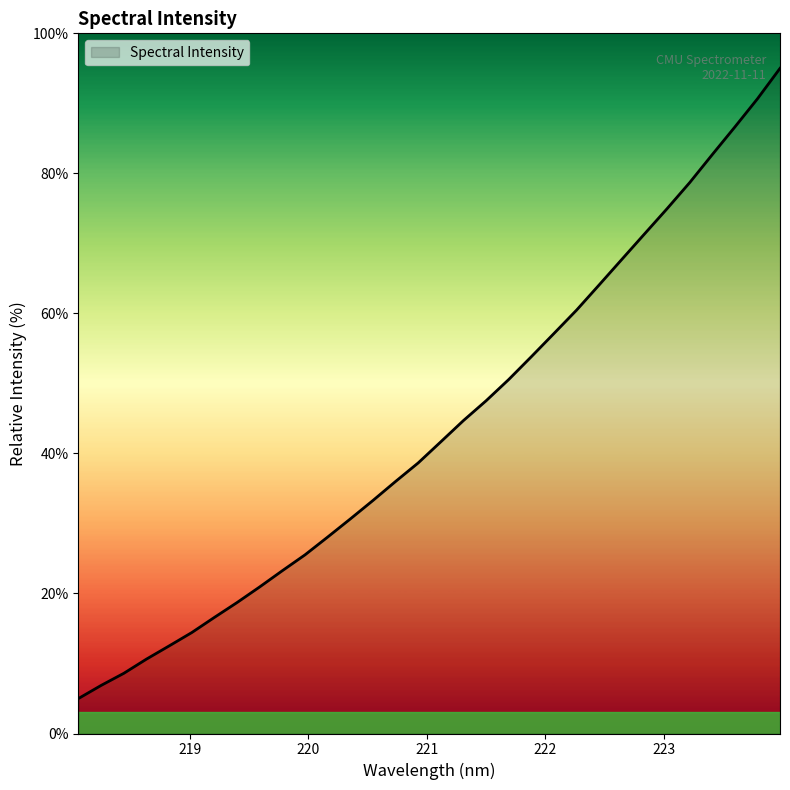

What is the greatest value displayed?

95.0